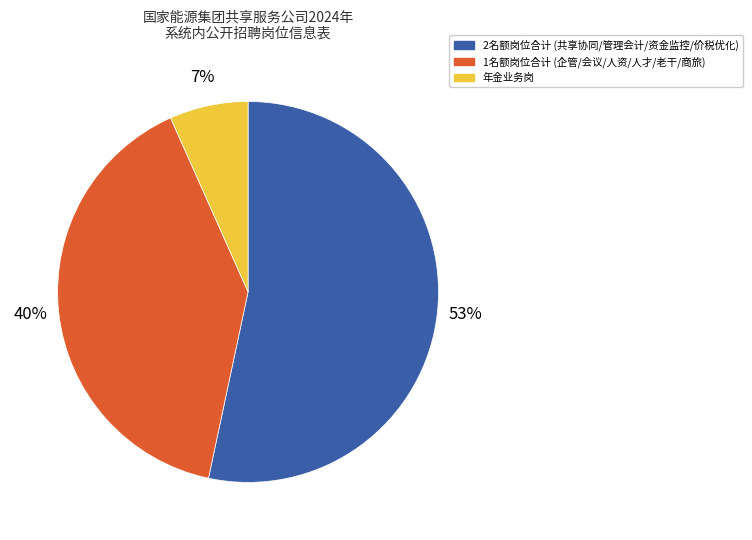

To the nearest percent, what is the average slice percentage?

33%